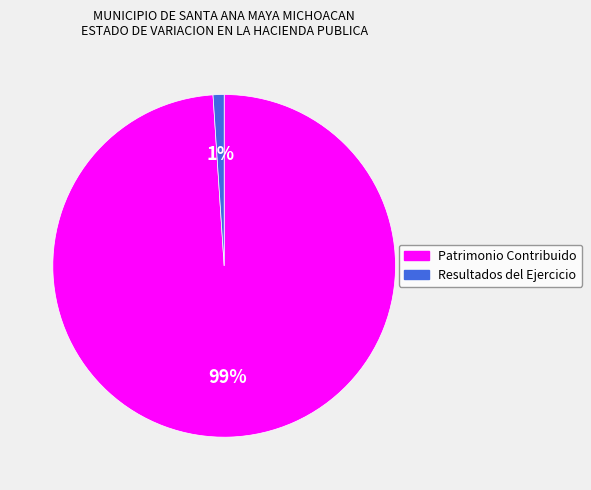

Is there any slice that represents more than half of the pie?

Yes